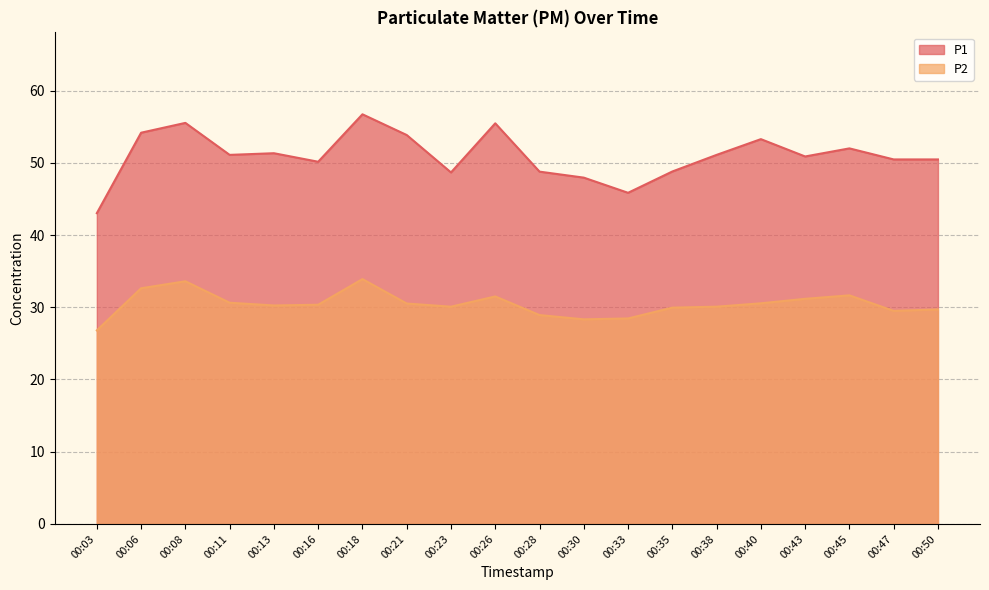

True or false: P1 and P2 intersect in this chart.

False